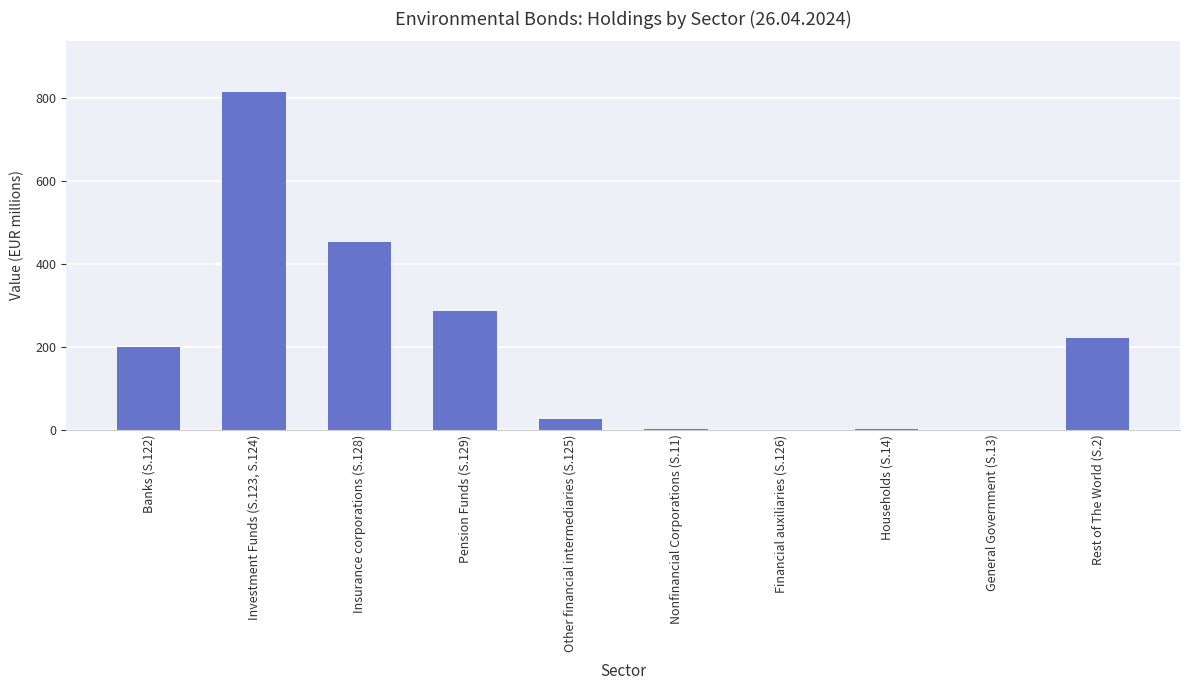

What is the sum of all values?

2000.0